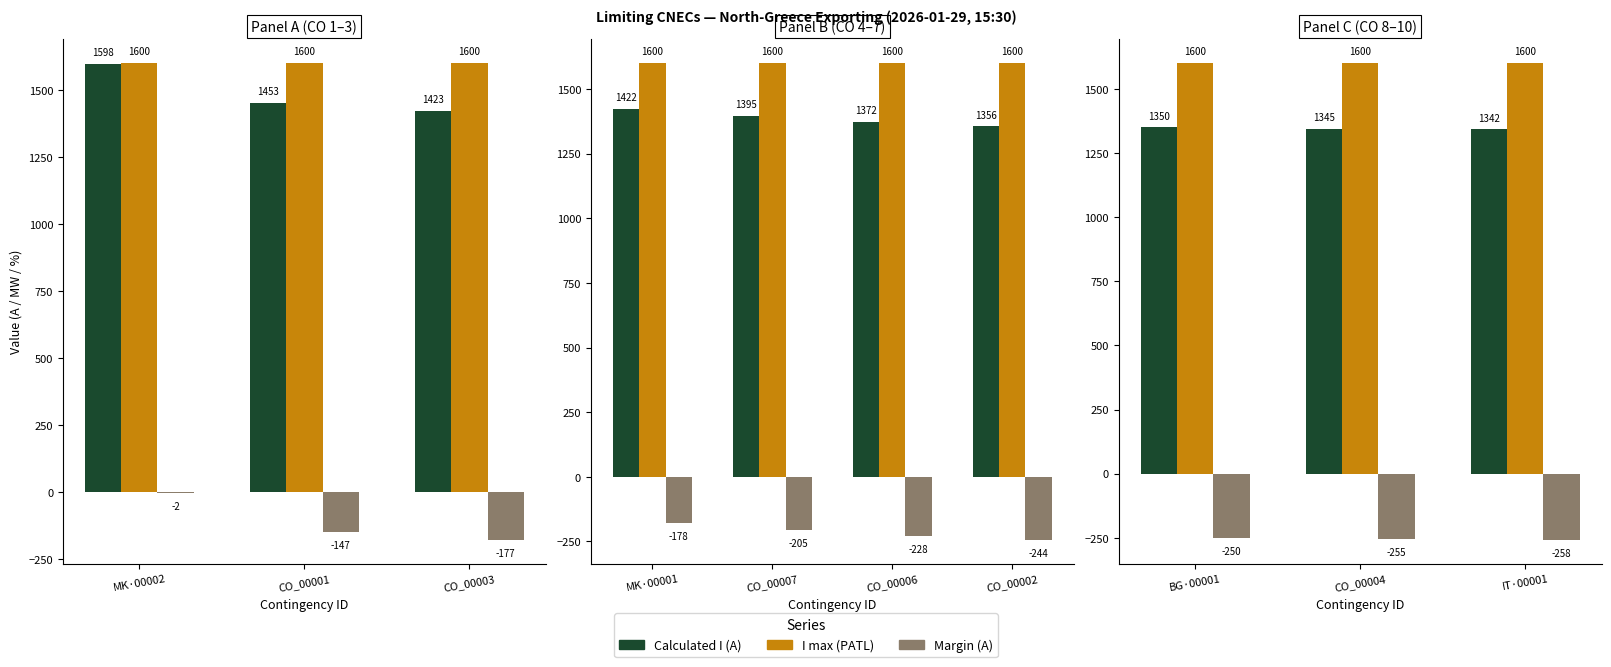

At which label does I max (PATL) reach its minimum?

BG·00001